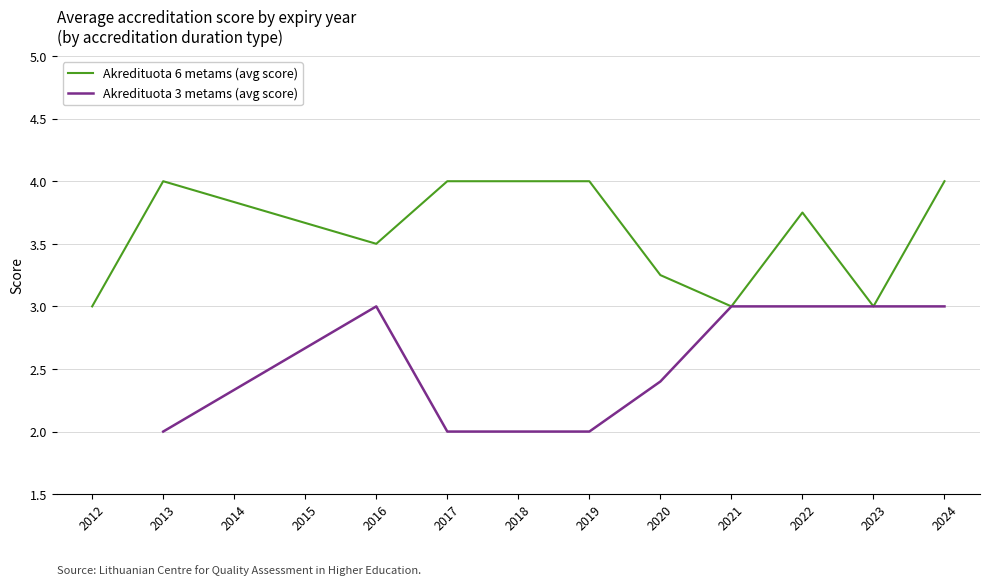

The value of Akredituota 6 metams at 2022 is 7. True or false?

False